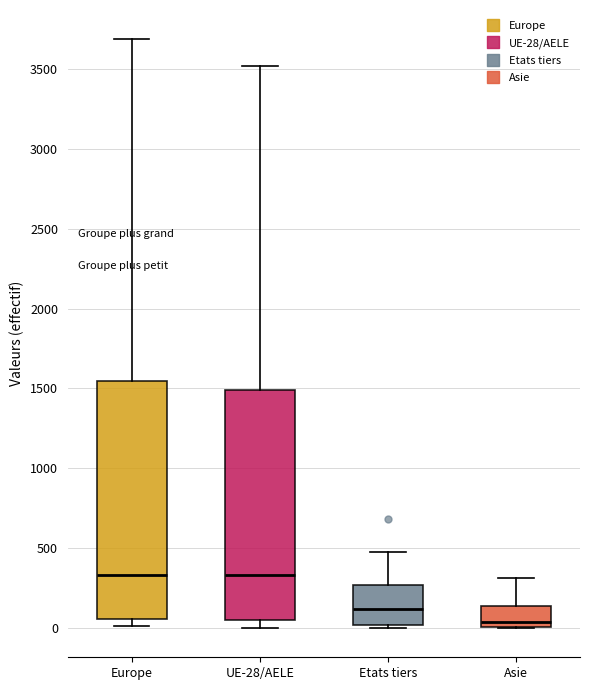

Which box's median line is the lowest?

Asie